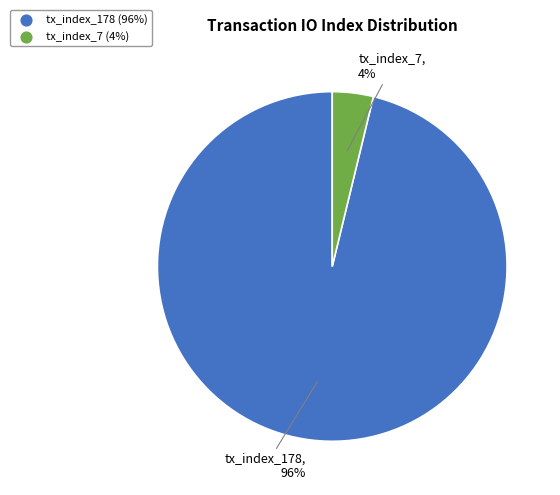

Do tx_index_7 and tx_index_178 together represent more than half of the pie?

Yes